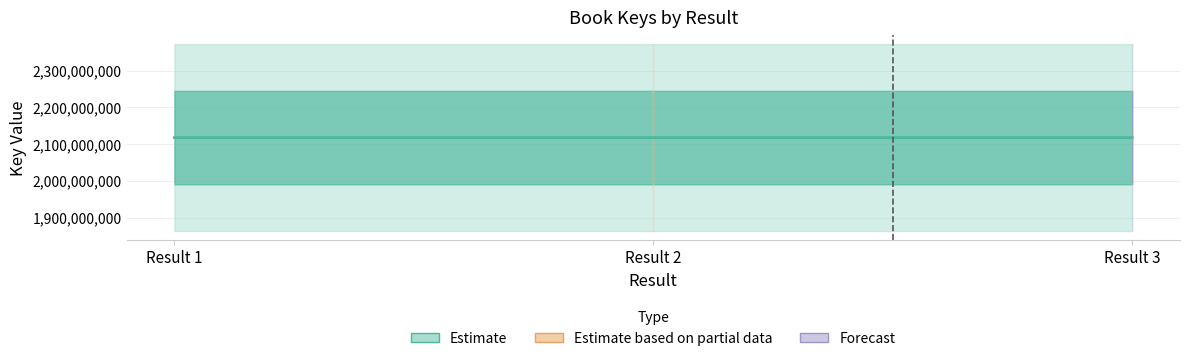

Which category has the highest value across all series?

Result 3